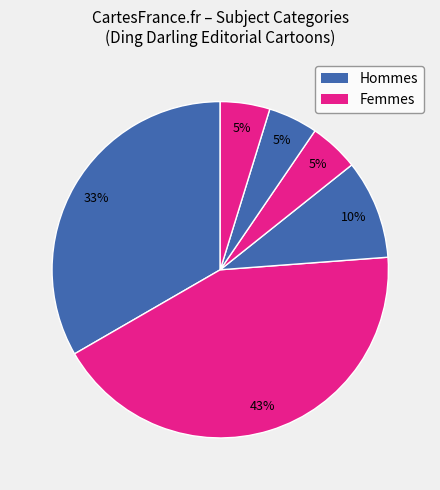

To the nearest percent, what is the average slice percentage?

17%